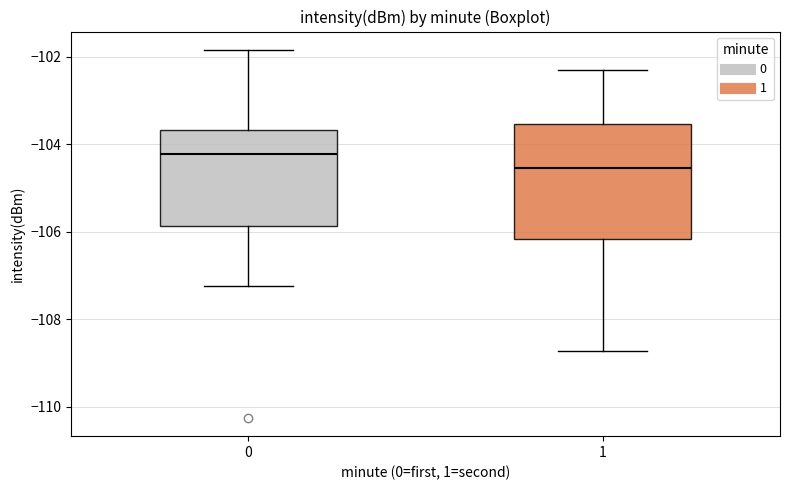

Reading left to right, read every box against the y-axis: the position of its median line, the range the box covers, and the ends of its whiskers. The values are not printed on the chart, so give them approximately, as read against the axis.

0: median -104.2, box -105.8 to -103.6, whiskers -107.2 to -101.8
1: median -104.6, box -106.2 to -103.6, whiskers -108.8 to -102.2